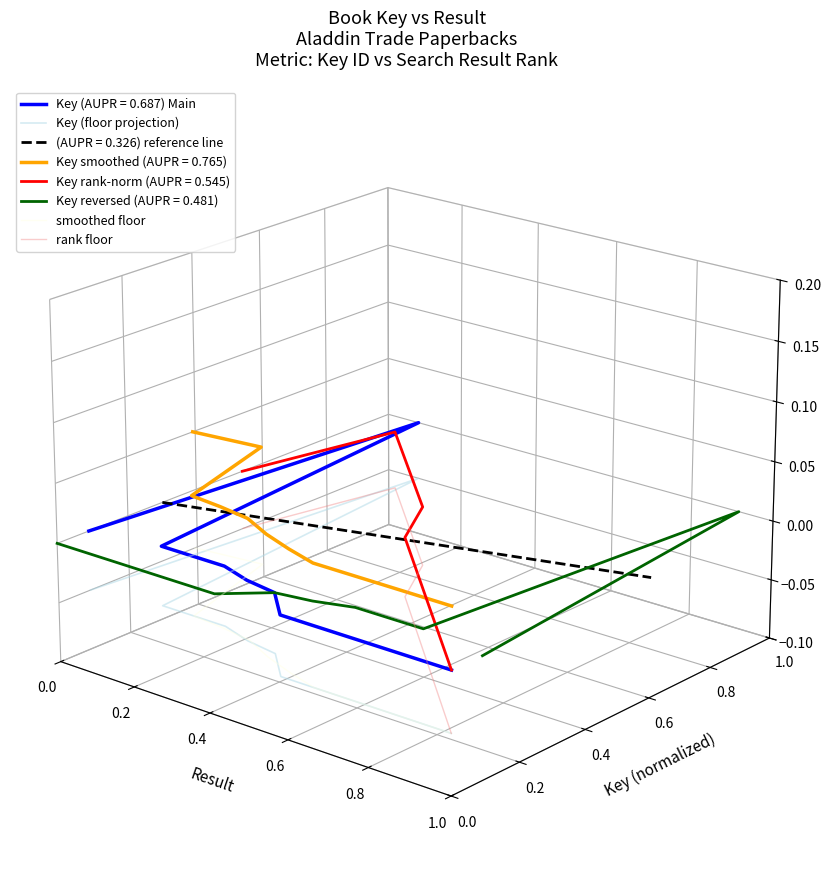

What is the sum of all Key (floor projection) values?

-0.5